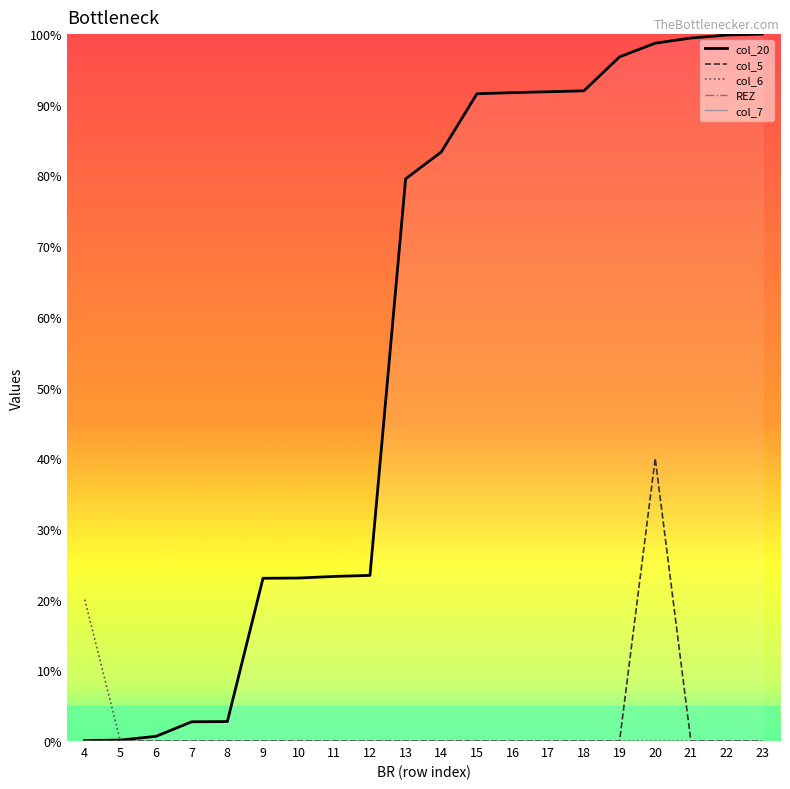

Which series has the largest total across all categories?

col_20